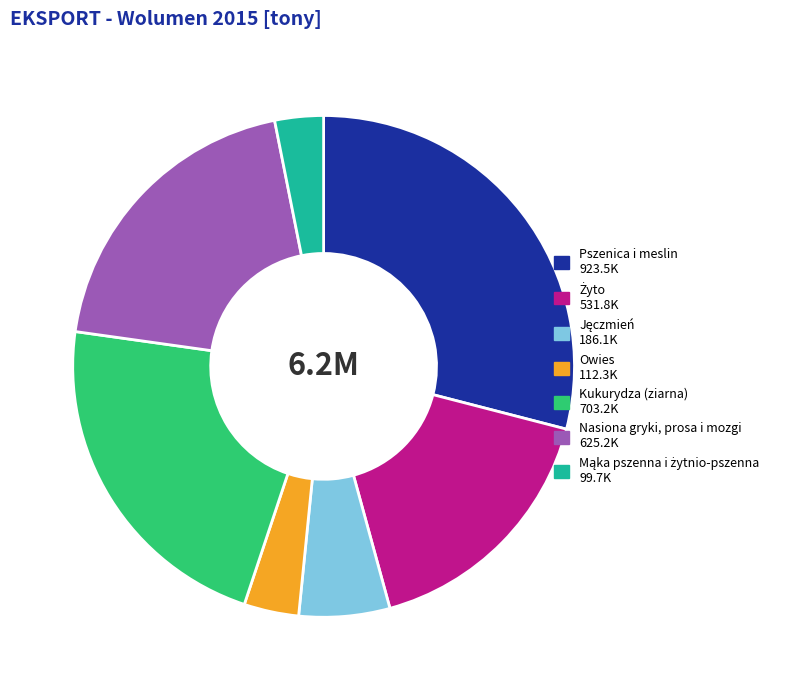

Is there any slice that represents more than half of the pie?

No